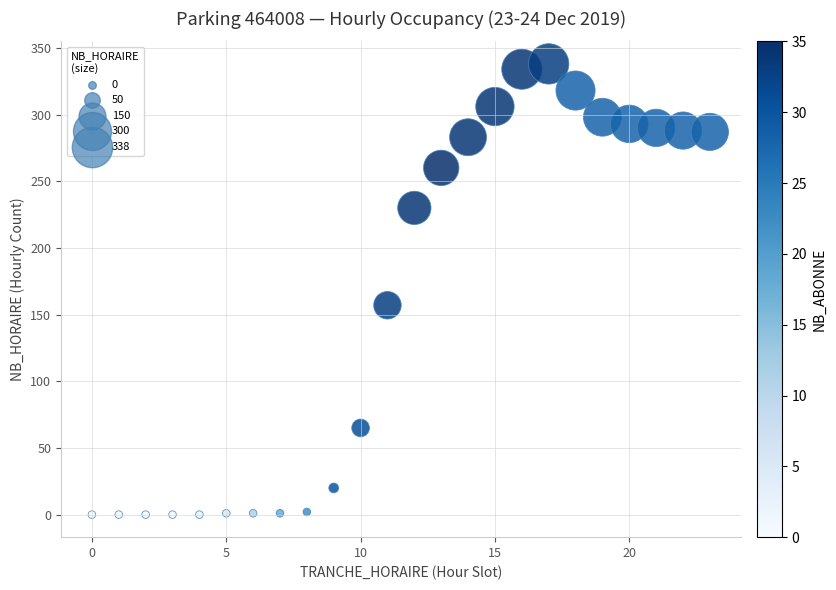

What is the range of X values (max minus min)?

23